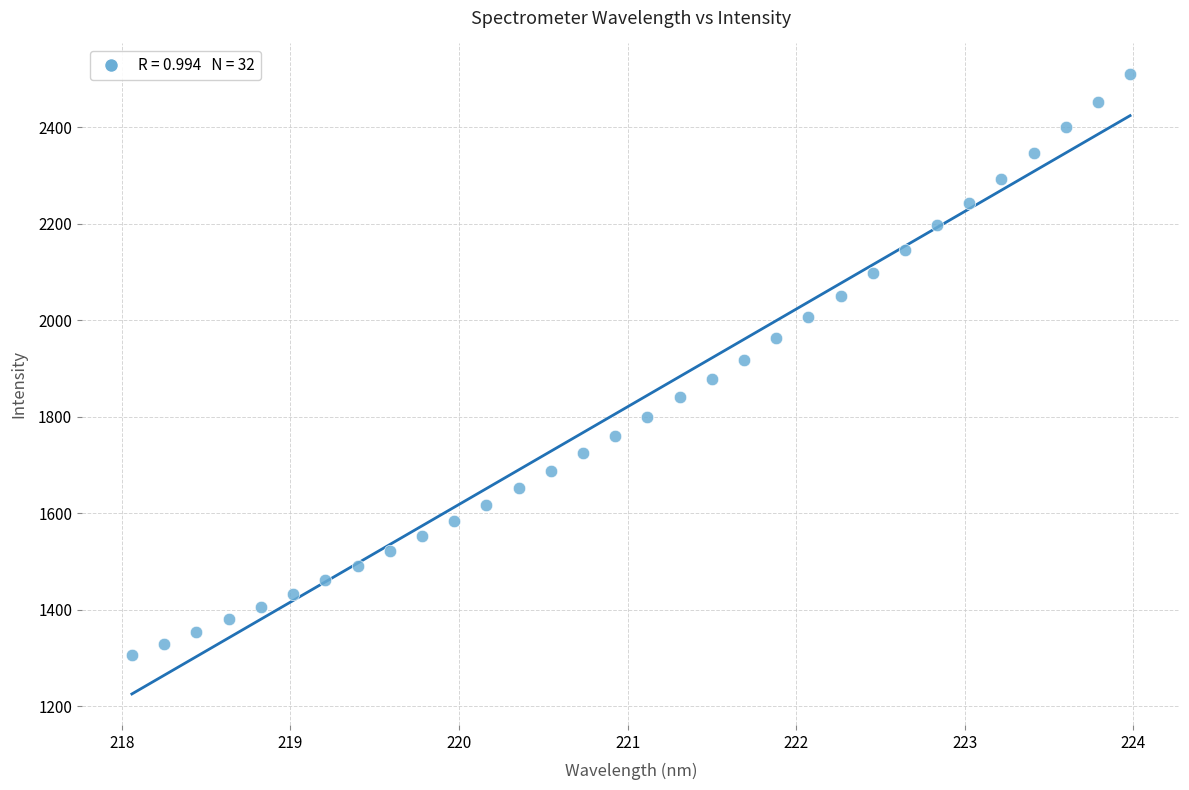

What is the range of Y values (max minus min)?

1203.7